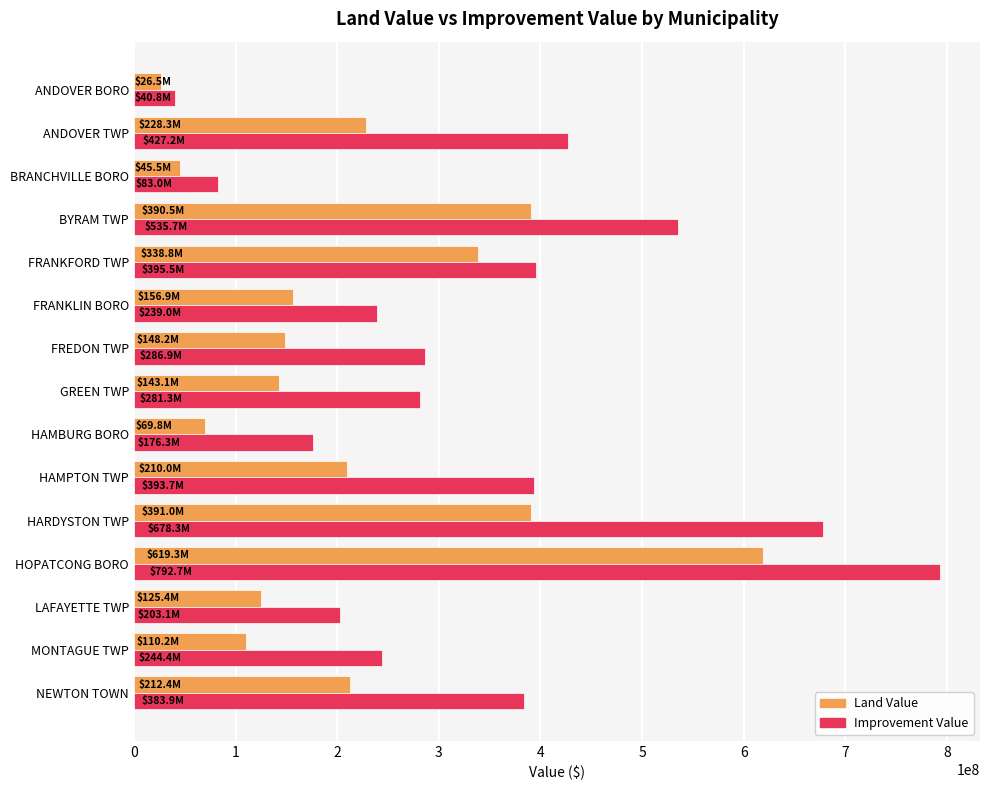

True or false: Improvement Value has a value of 286884400 at FREDON TWP.

True